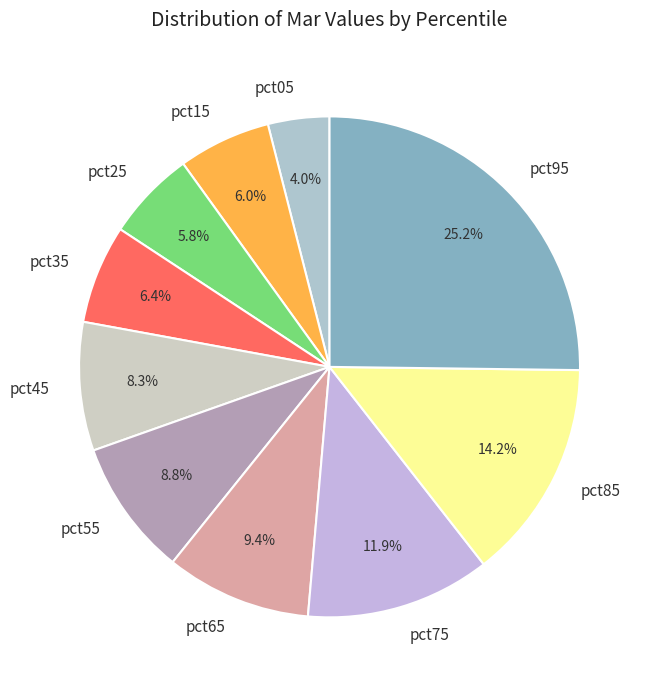

To the nearest percent, what is the combined percentage of pct55 and pct35?

15%